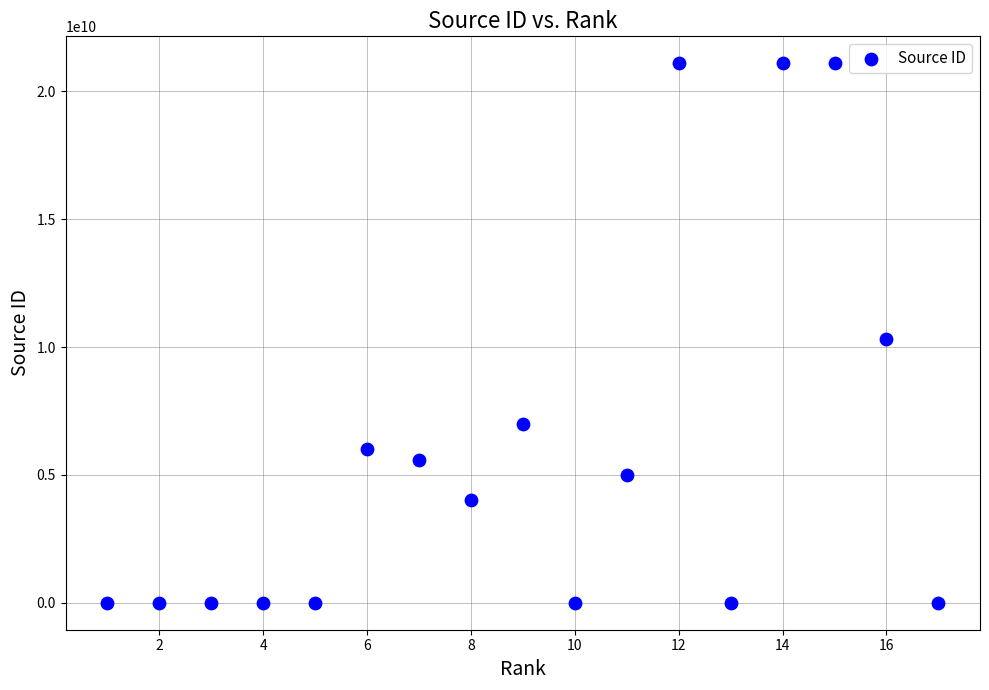

What Y value in the scatter plot is closest to 10550397426?

10300153302